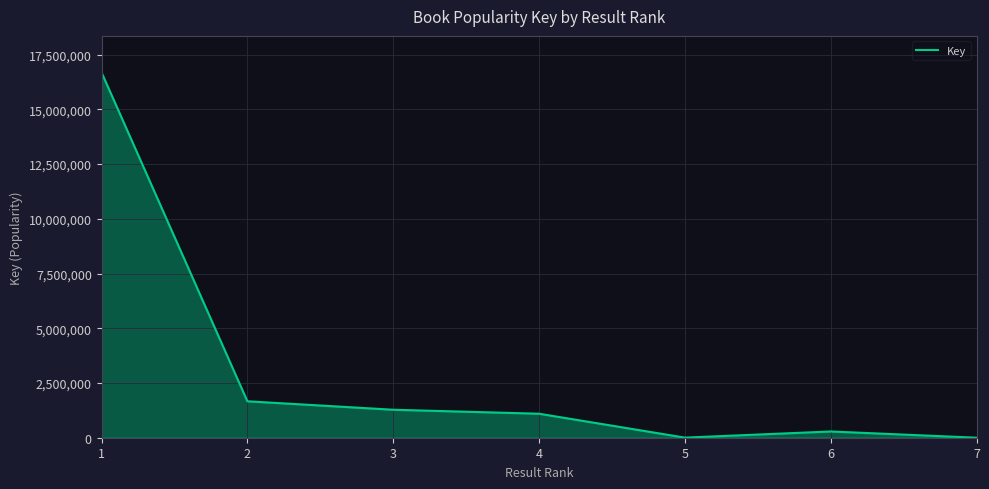

Is it true that the value at 3 is 1278623?

True